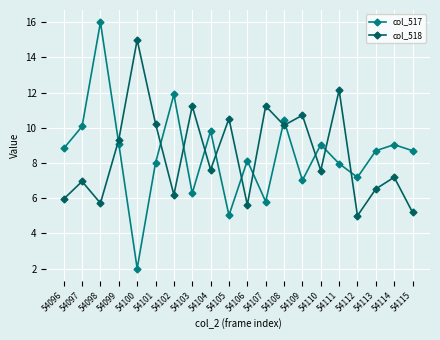

How many lines are shown in the chart?

2